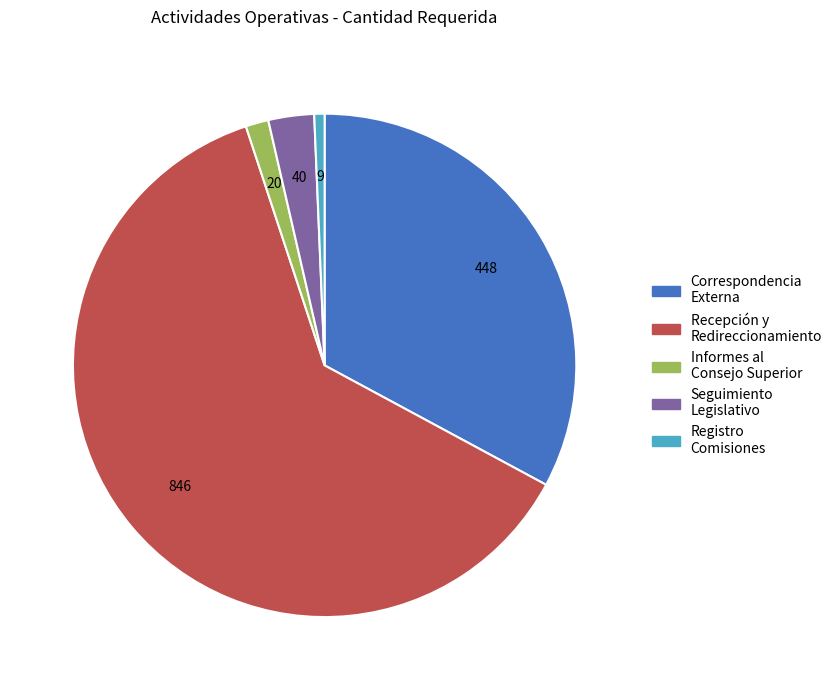

Is there any slice that represents more than half of the pie?

Yes